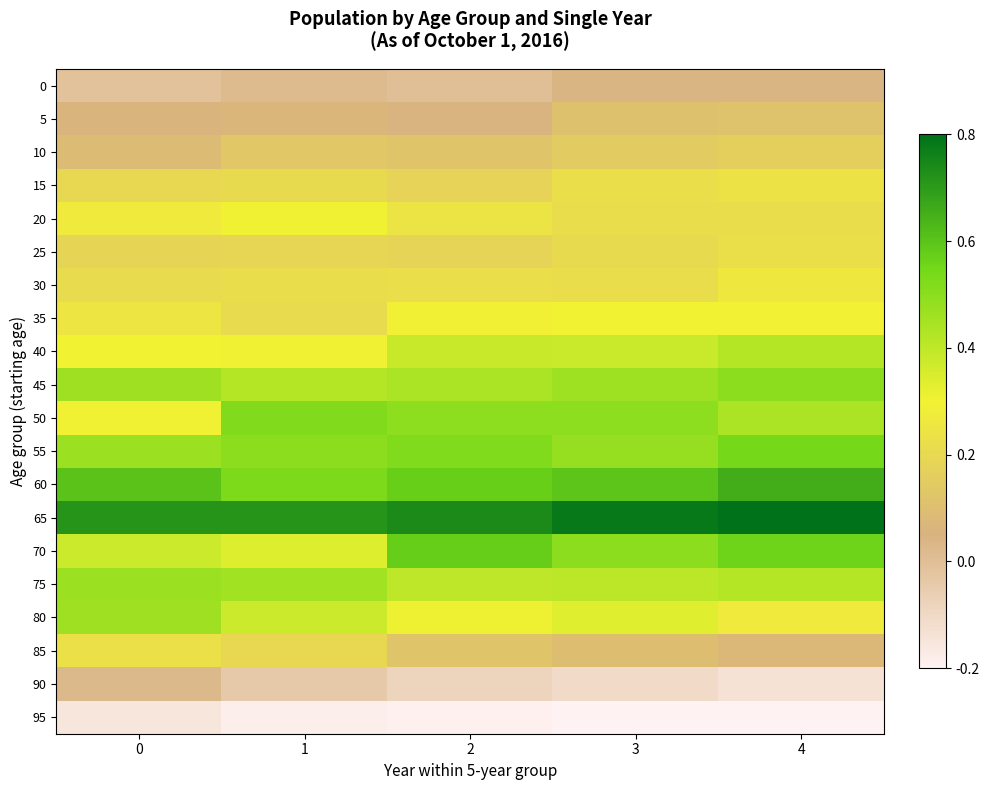

What is the difference between the highest and lowest values at 0?

0.9